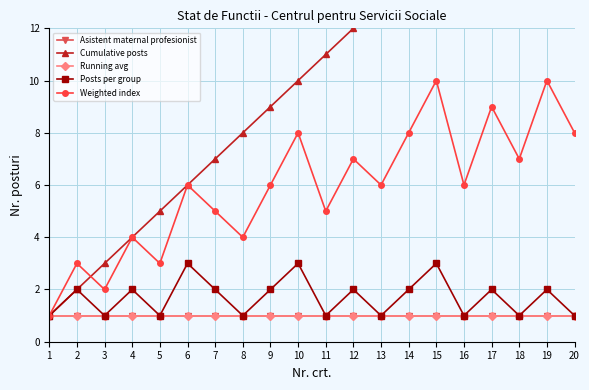

Rank the series at 16 from lowest to highest value.

Asistent maternal profesionist, Running avg, Posts per group, Weighted index, Cumulative posts